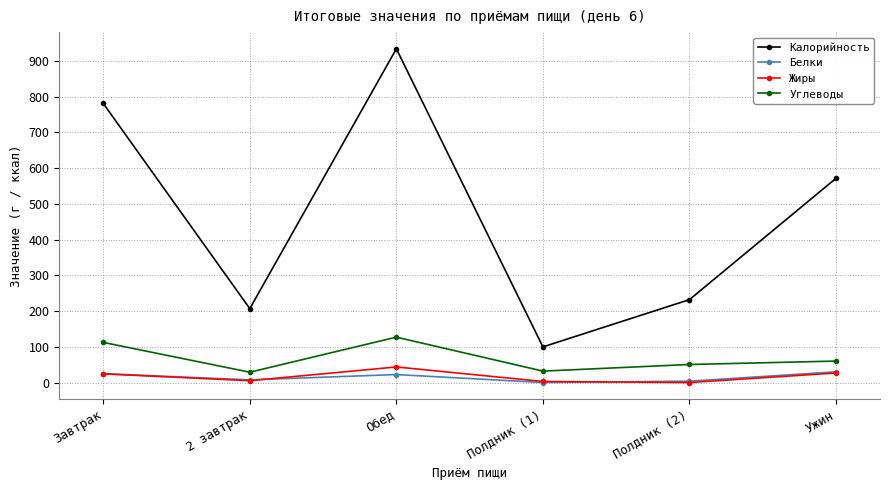

Is it true that Калорийность equals 341.1 at 2 завтрак?

False